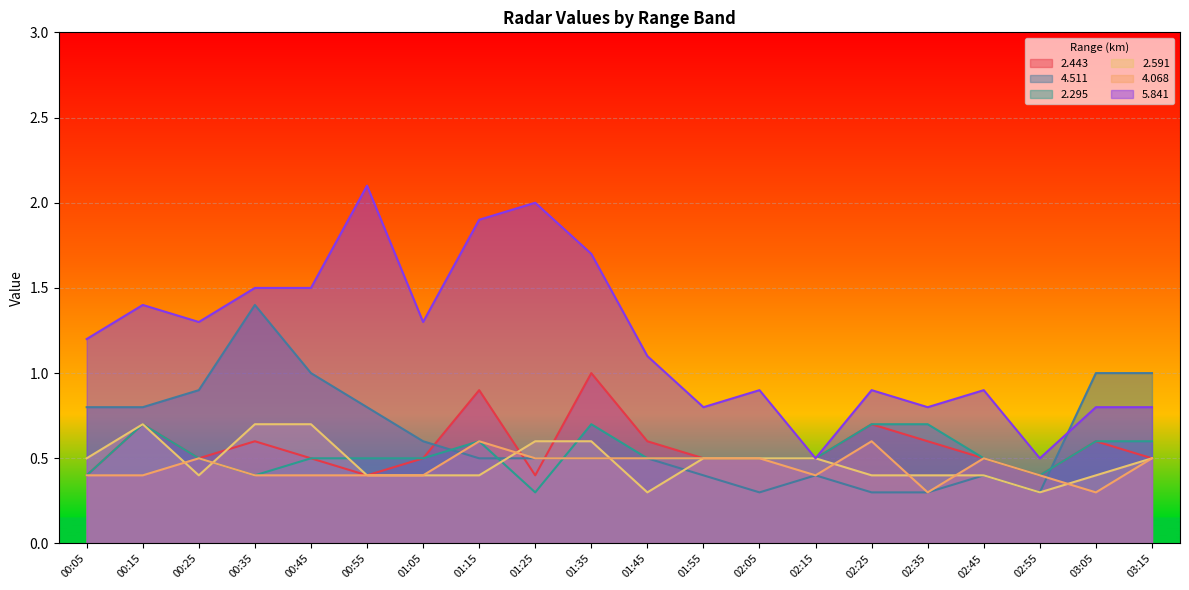

At how many categories does at least one series exceed 0?

20